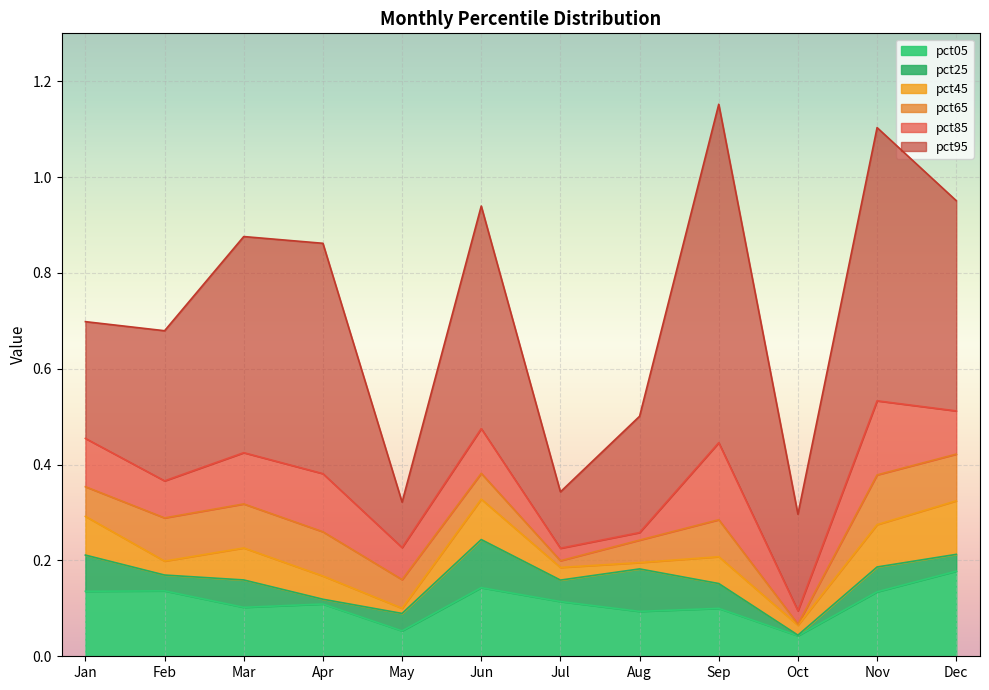

What is the total value across all series at Oct?

0.6